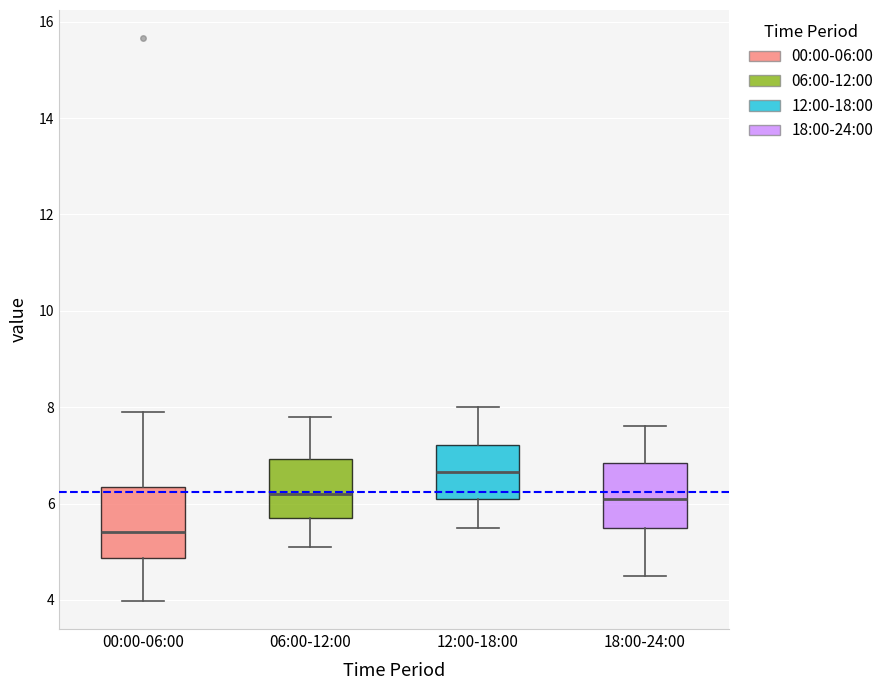

Where does the upper whisker of the box for 00:00-06:00 end on the y-axis? The values are not printed on the chart, so give them approximately, as read against the axis.

8.0